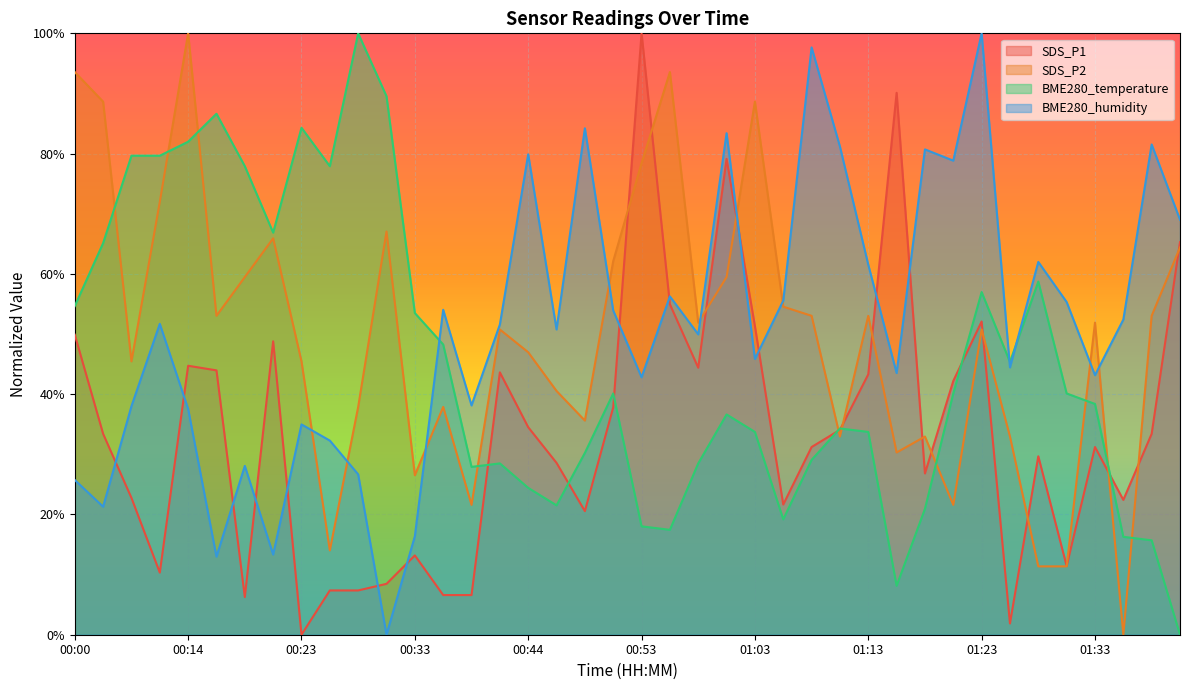

Which category has the lowest value in the BME280_temperature series?

01:40